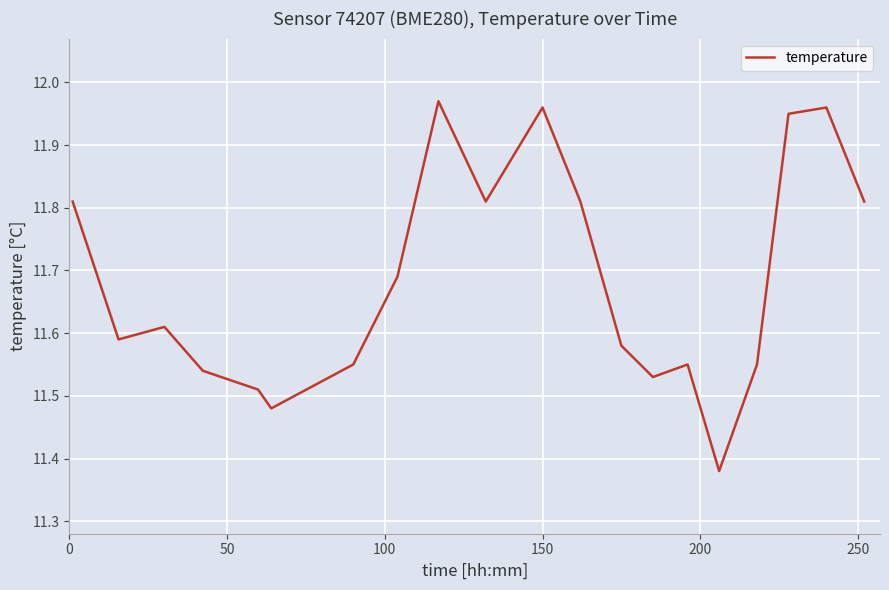

What is the difference between the maximum and minimum values?

0.6